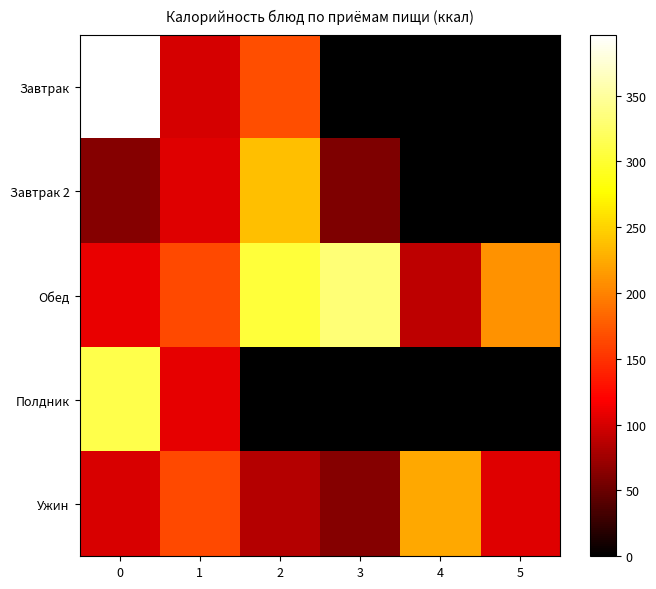

Which series has the largest total across all categories?

Обед